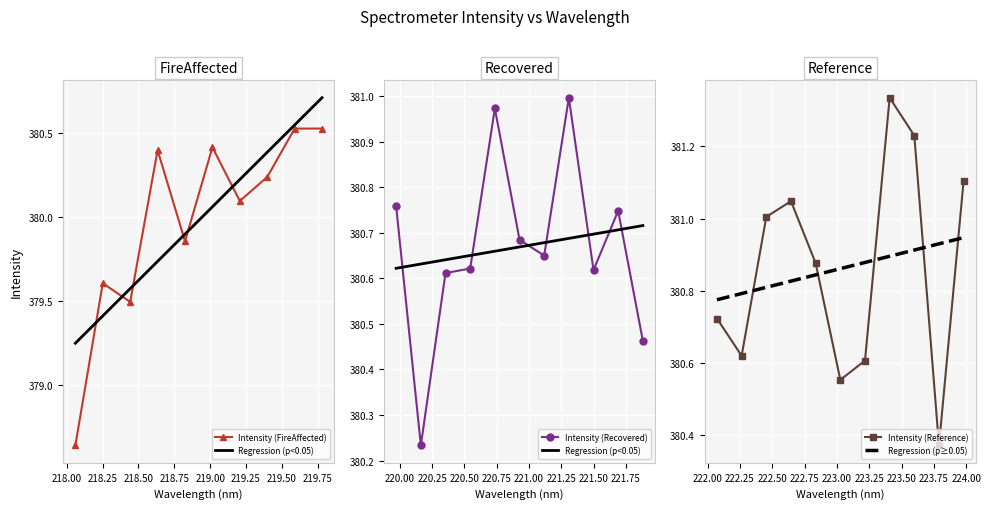

At which category does the chart reach its peak across all series?

223.408